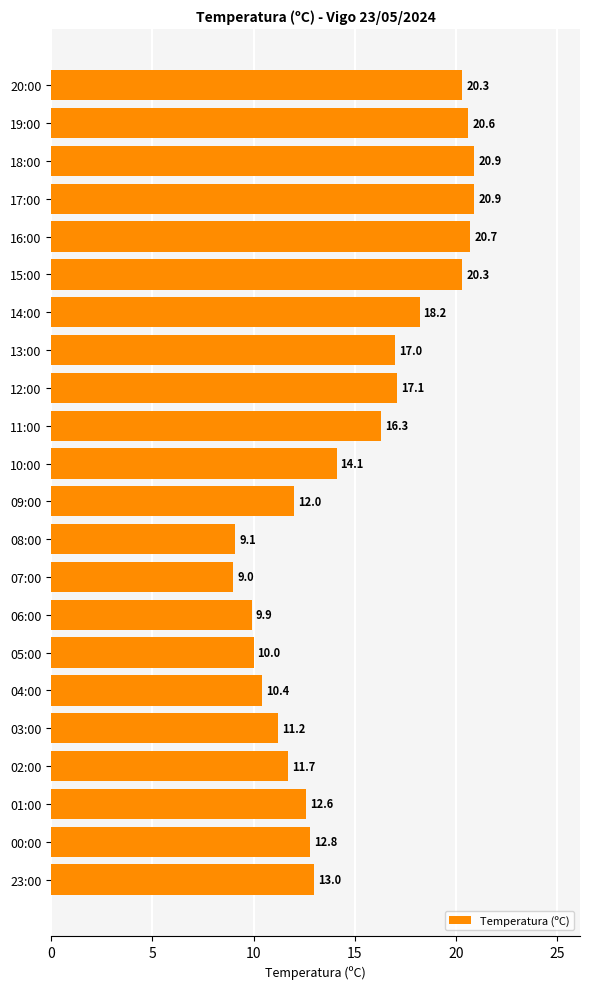

Which has a higher value, 20:00 or 18:00?

18:00